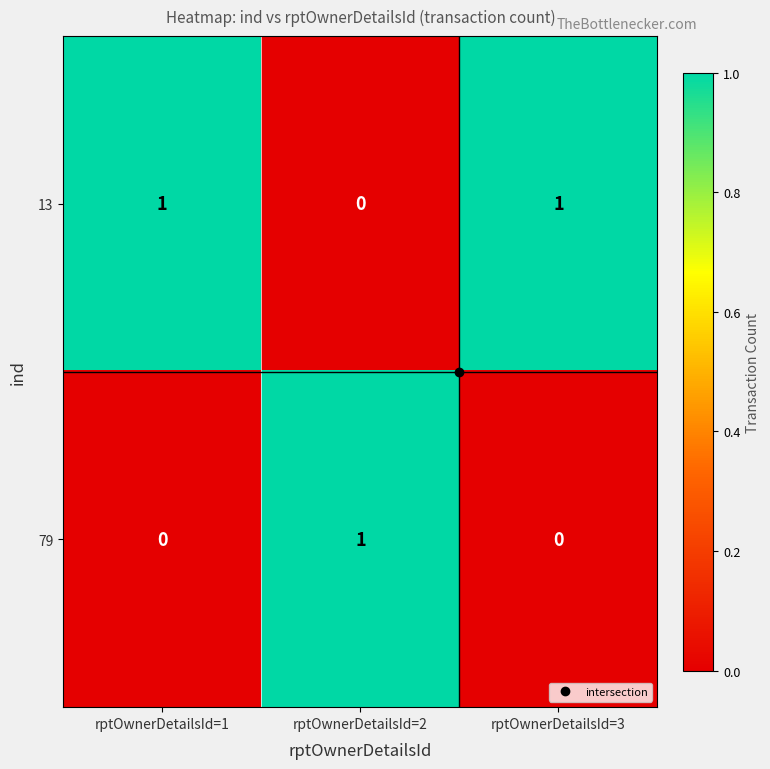

List the series in order of their overall mean, lowest first.

79, 13